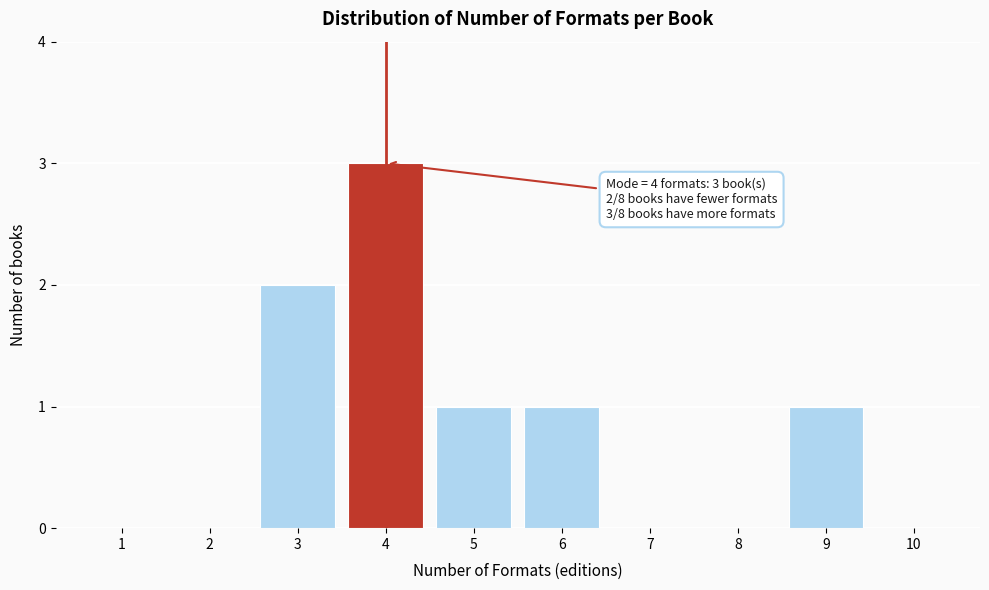

Reading right to left, what are all the values shown in this chart?

10=0	9=1	8=0	7=0	6=1	5=1	4=3	3=2	2=0	1=0